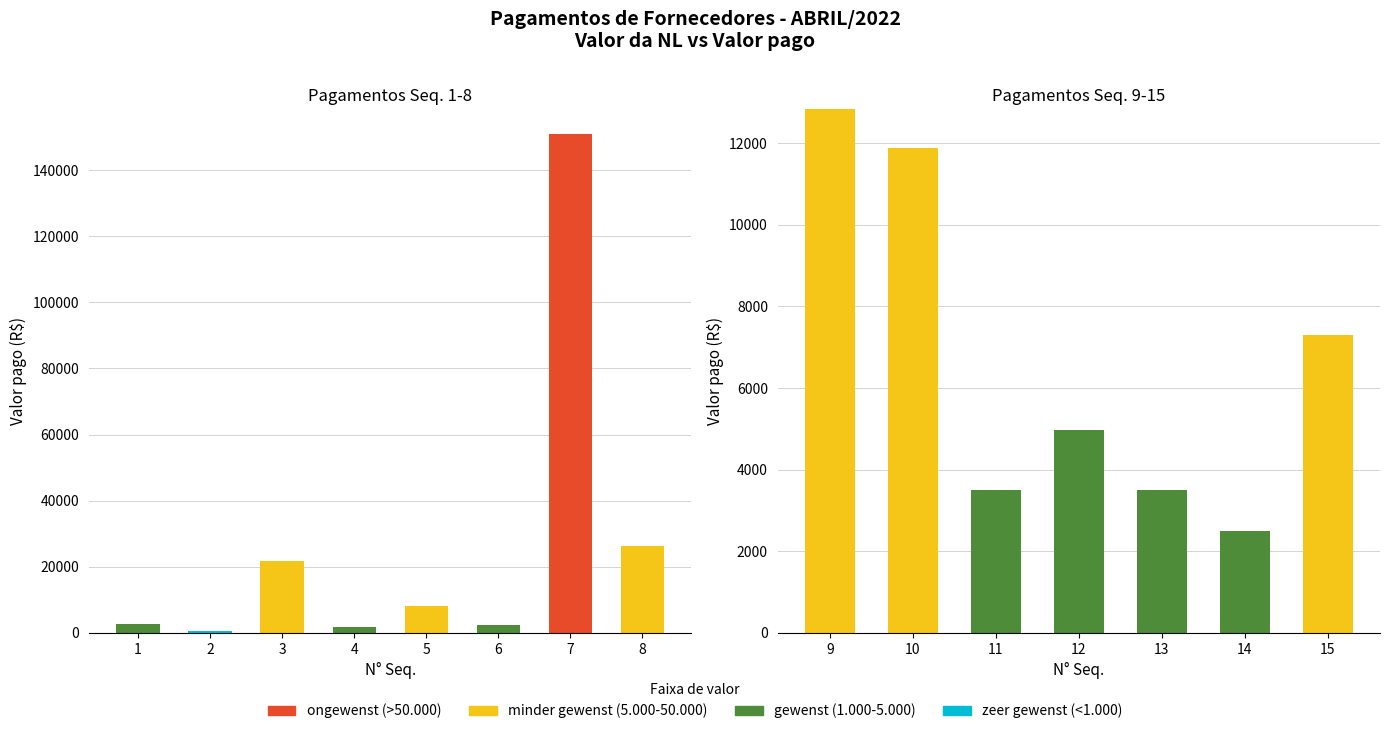

What is the total value across all series at 14?

2490.0